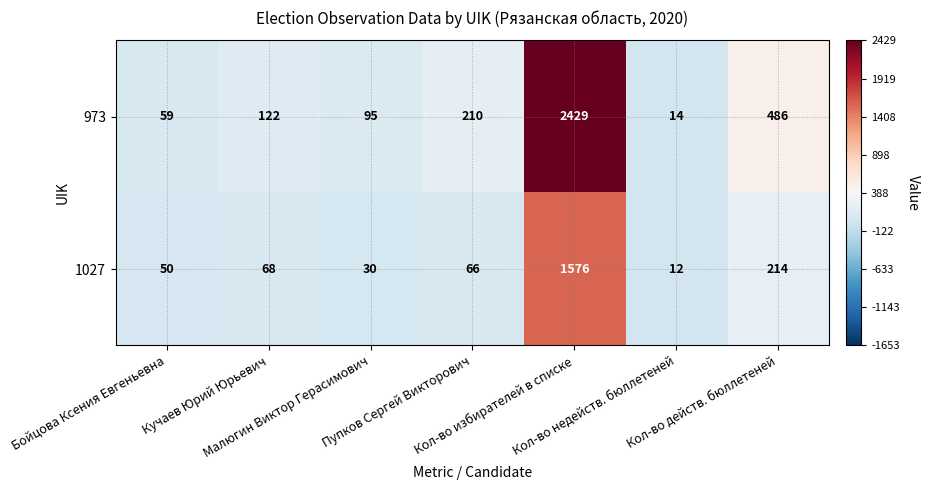

What is the highest value of the 1027 series?

1576